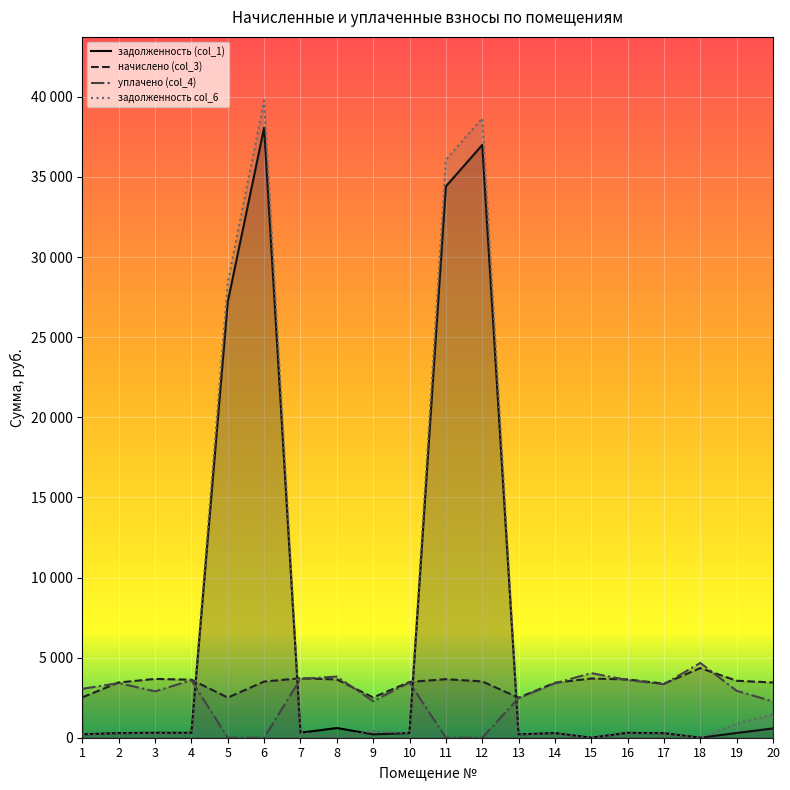

Reading left to right, list all the values displayed in this chart.

задолженность (col_1): 1=210.2	2=287.3	3=305.9	4=301.8	5=27210.5	6=38077.2	7=309.4	8=606.3	9=208.8	10=290.1	11=34410.3	12=36995.2	13=208.1	14=286.8	15=0.0	16=303.2	17=281.1	18=0.0	19=296.3	20=579.8
начислено (col_3): 1=2521.8	2=3447.7	3=3671.0	4=3621.4	5=2505.2	6=3505.7	7=3712.3	8=3637.9	9=2513.5	10=3480.8	11=3654.5	12=3514.0	13=2497.0	14=3431.3	15=3695.8	16=3637.9	17=3373.3	18=4348.9	19=3555.2	20=3447.7
уплачено (col_4): 1=3052.2	2=3413.5	3=2895.0	4=3585.4	5=0.0	6=0.0	7=3675.7	8=3815.5	9=2279.2	10=3446.3	11=0.0	12=0.0	13=2472.2	14=3397.2	15=4031.6	16=3601.8	17=3339.9	18=4668.2	19=2927.4	20=2264.3
задолженность col_6: 1=210.2	2=287.3	3=305.9	4=301.8	5=28417.3	6=39766.1	7=309.4	8=89.5	9=418.9	10=290.1	11=36074.1	12=38665.0	13=208.1	14=285.9	15=0.0	16=305.9	17=281.1	18=0.0	19=890.1	20=1453.9